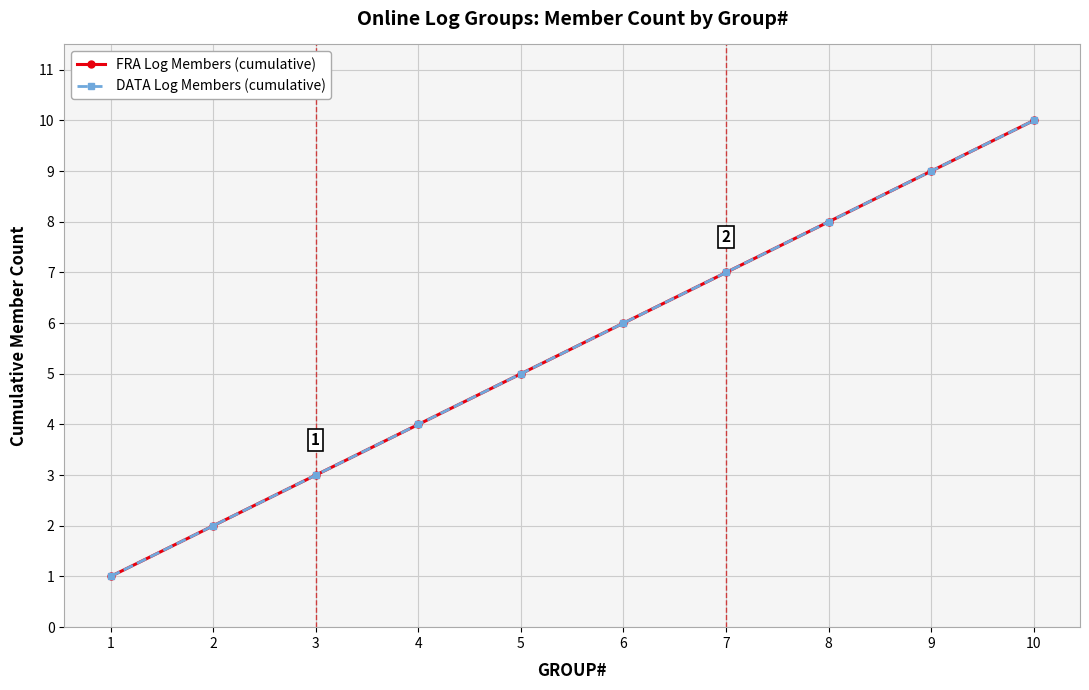

Does the chart have visible grid lines?

Yes